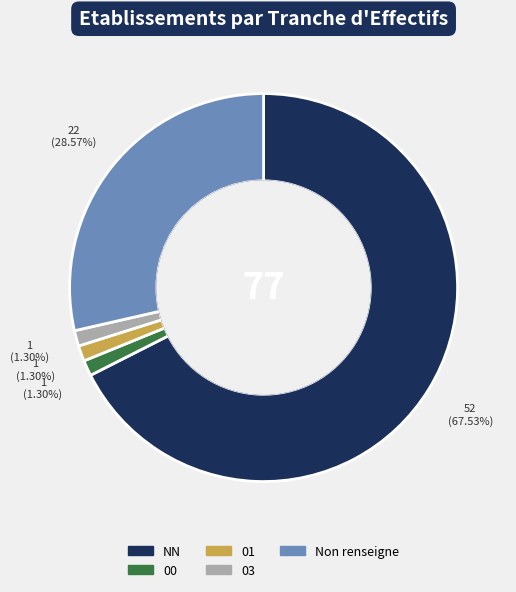

Approximately how many times larger is the value at 03 compared to 00?

1.0